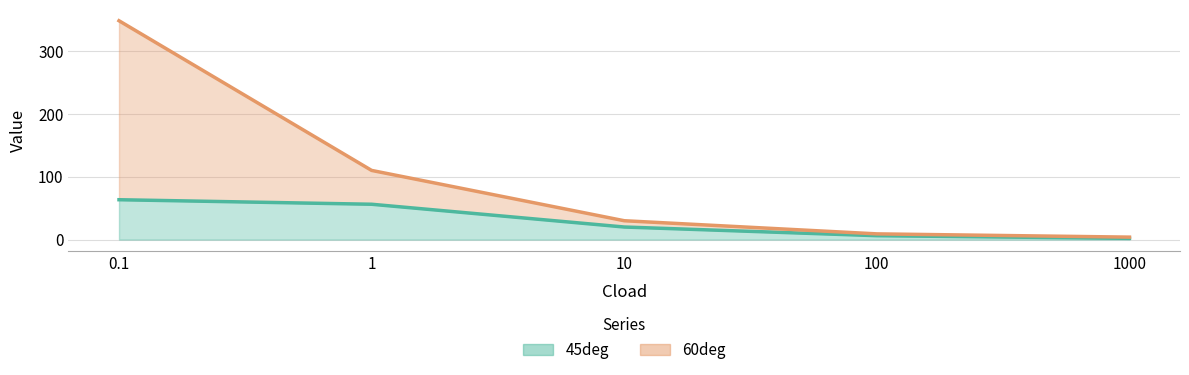

Which series has the largest total across all categories?

60deg